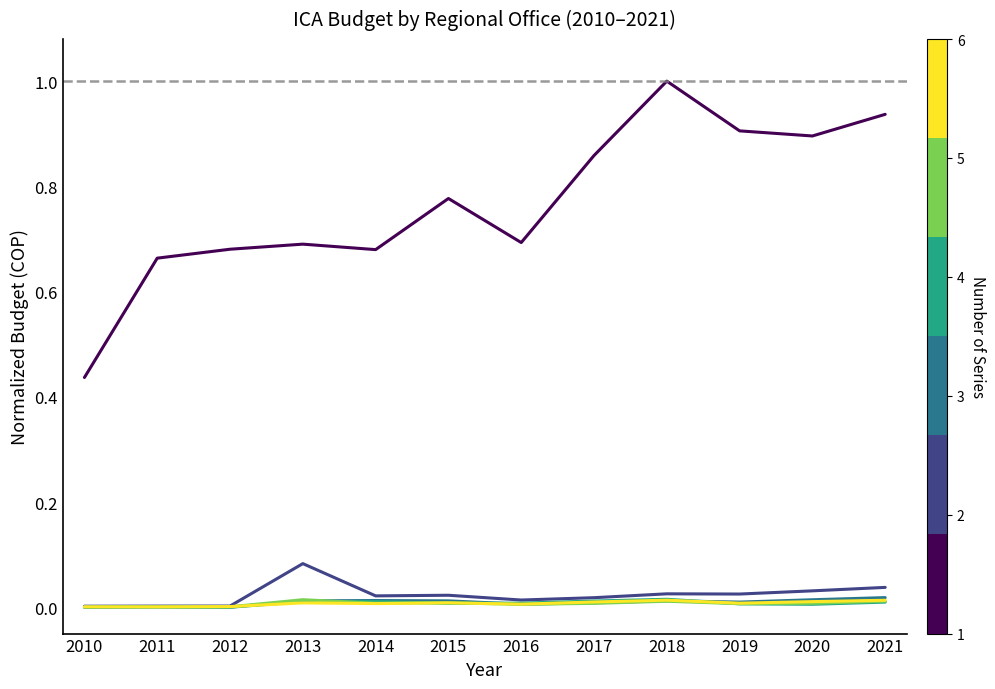

Which category has the highest value across all series?

2018